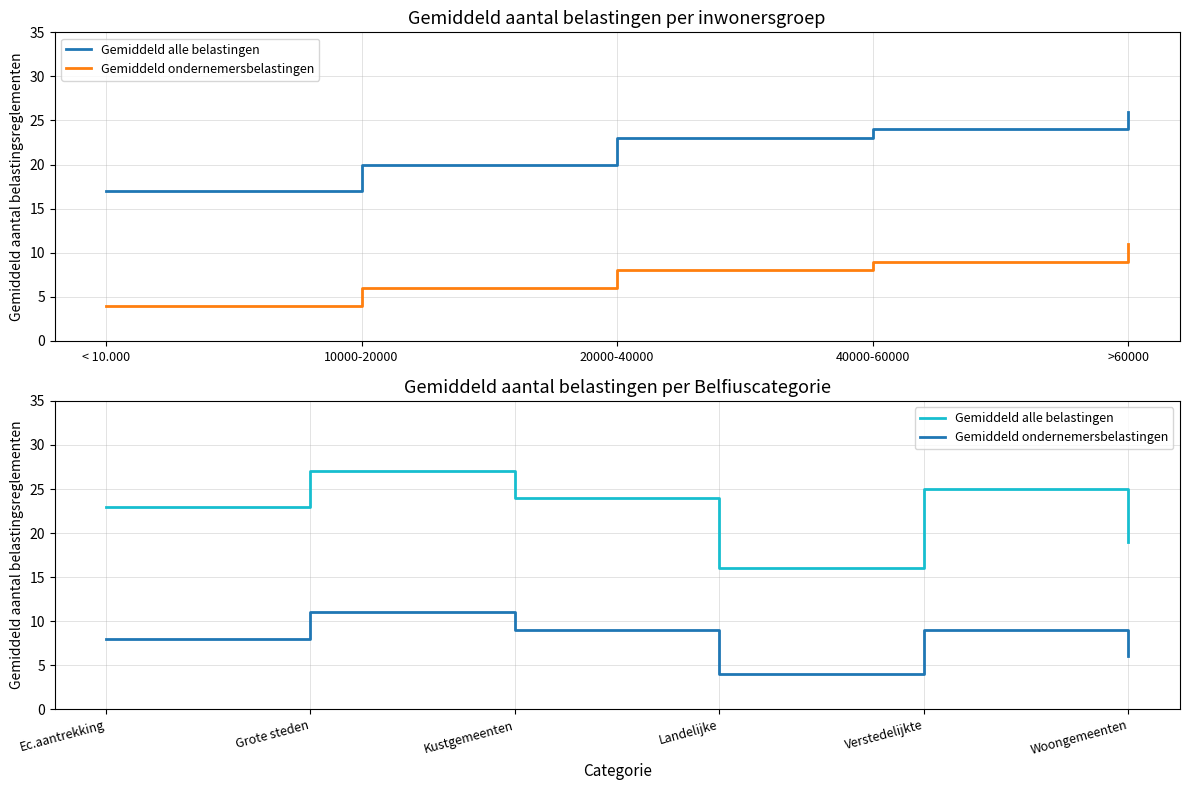

True or false: Gemiddeld ondernemersbelastingen has a value of 4 at Verstedelijkte.

False